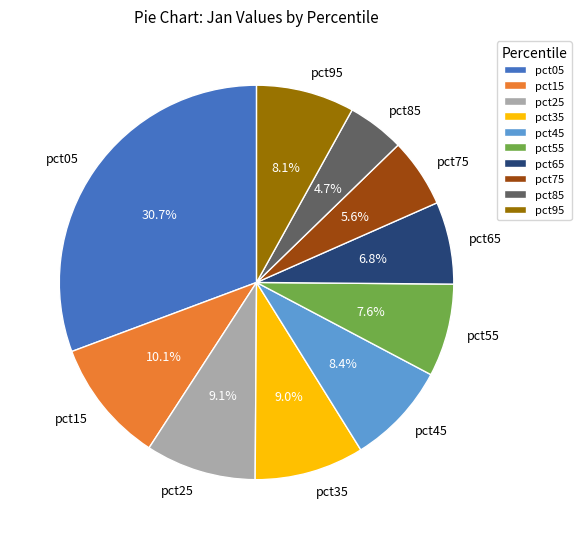

Is there a majority slice in this chart?

No